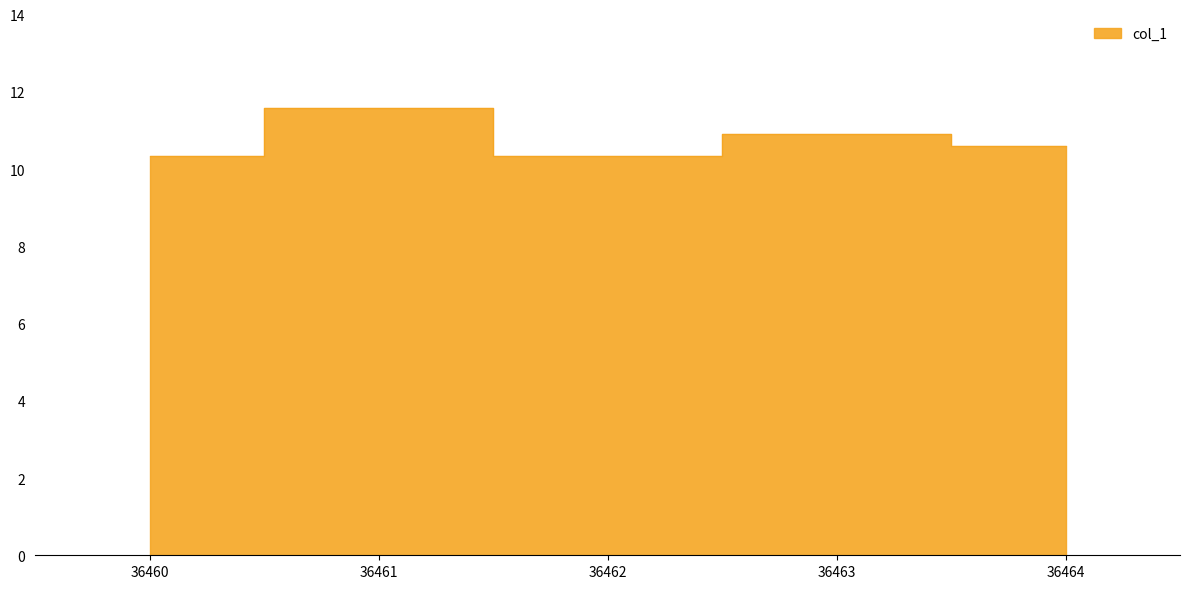

Where is the first local minimum?

36462